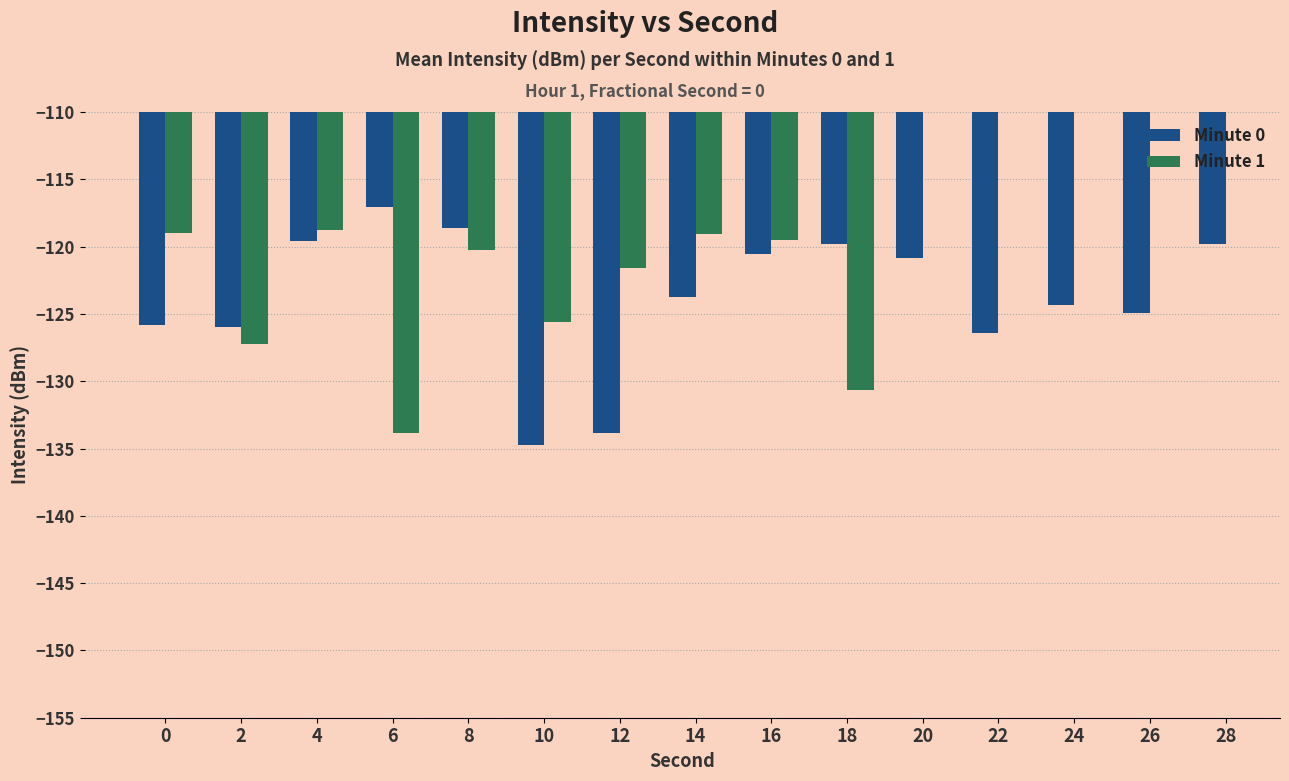

What is the lowest value of the Minute 1 series?

-133.8